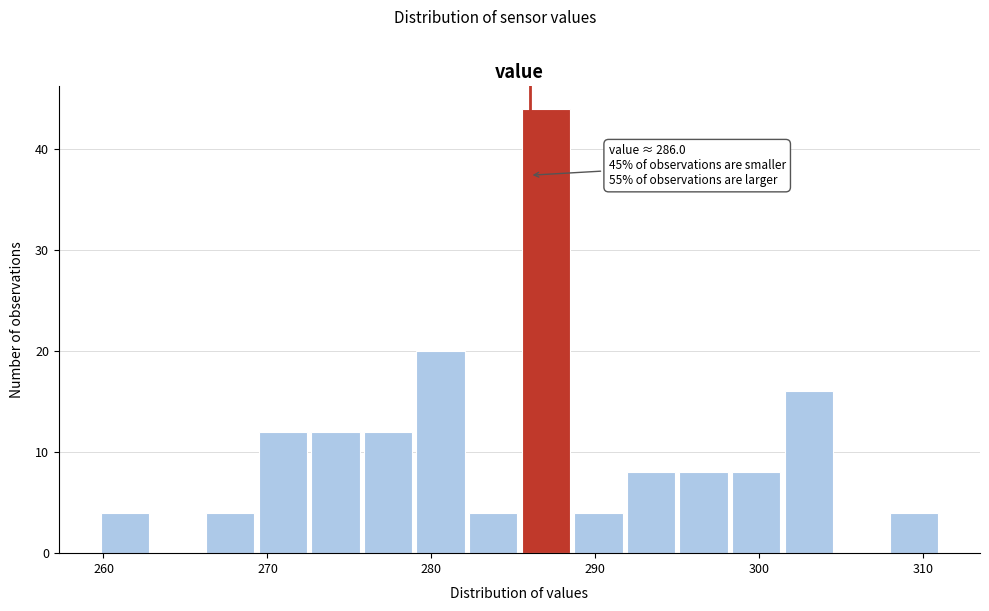

Read against the x-axis, roughly where is the centre of the tallest bar?

287